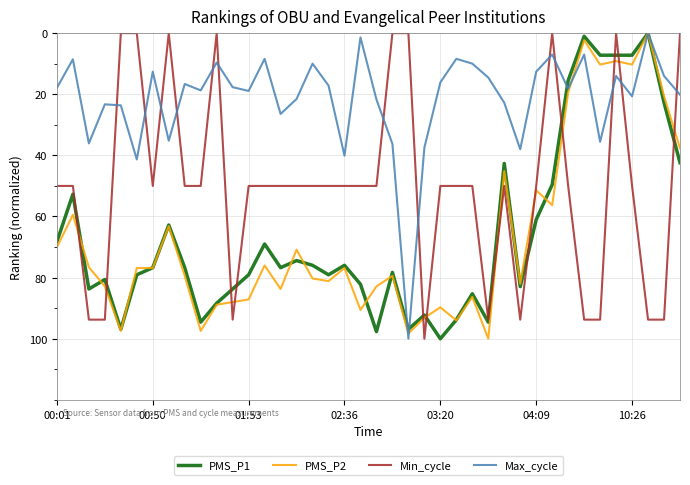

True or false: Min_cycle and Max_cycle cross at least once.

True